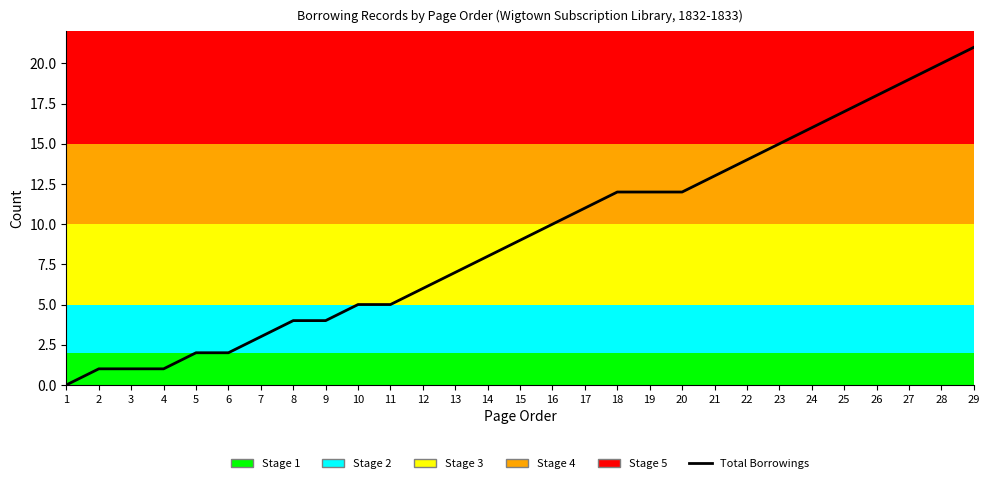

List the labels in order of value, largest first.

29, 28, 27, 26, 25, 24, 23, 22, 21, 18, 19, 20, 17, 16, 15, 14, 13, 12, 10, 11, 8, 9, 7, 5, 6, 2, 3, 4, 1